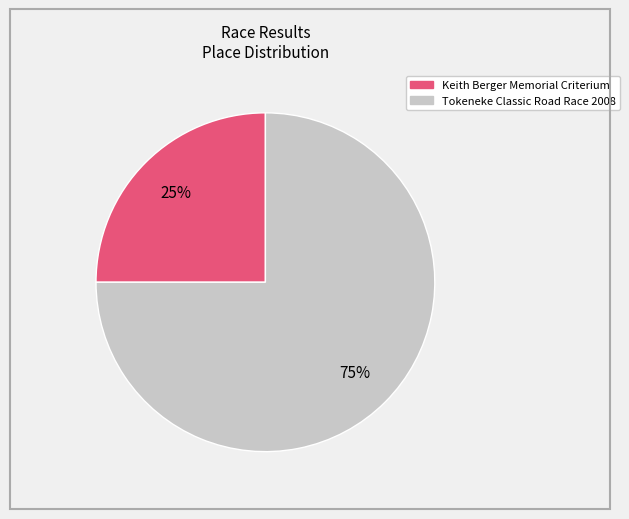

To the nearest percent, what is the combined percentage of Keith Berger Memorial Criterium and Tokeneke Classic Road Race 2008?

100%